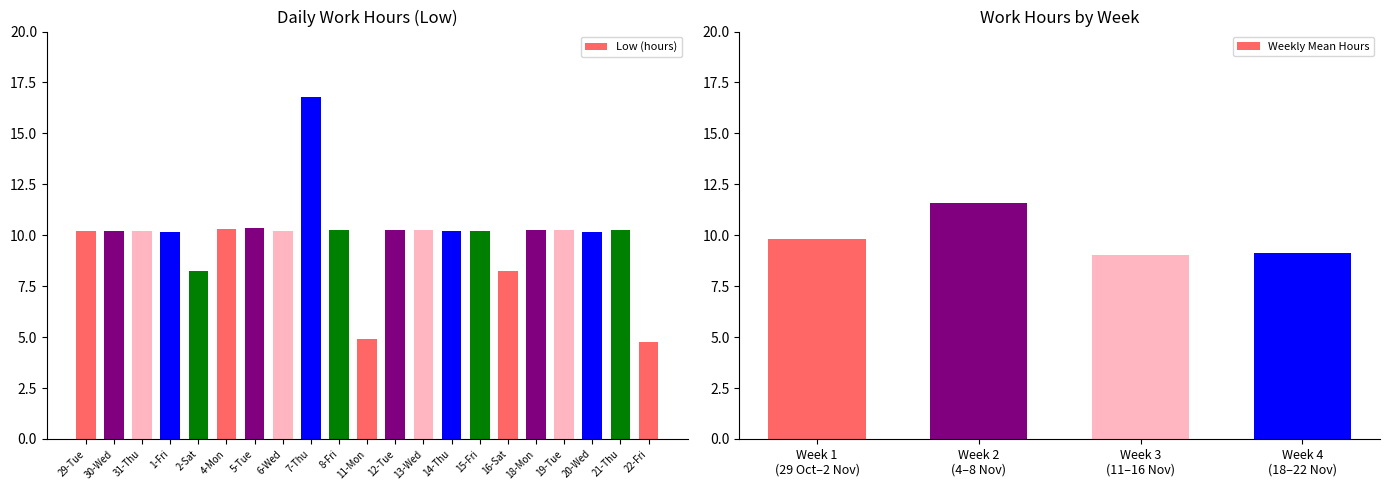

What is the value of the 19th bar from the left?

10.2